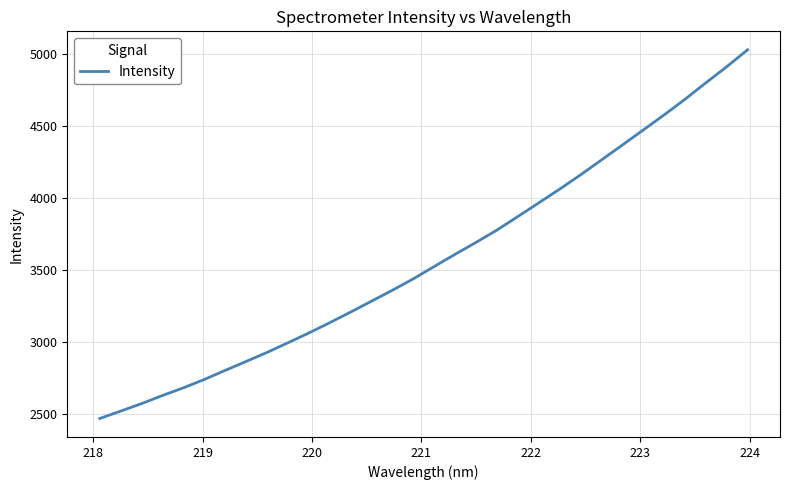

What is the difference between the maximum and minimum values?

2561.7